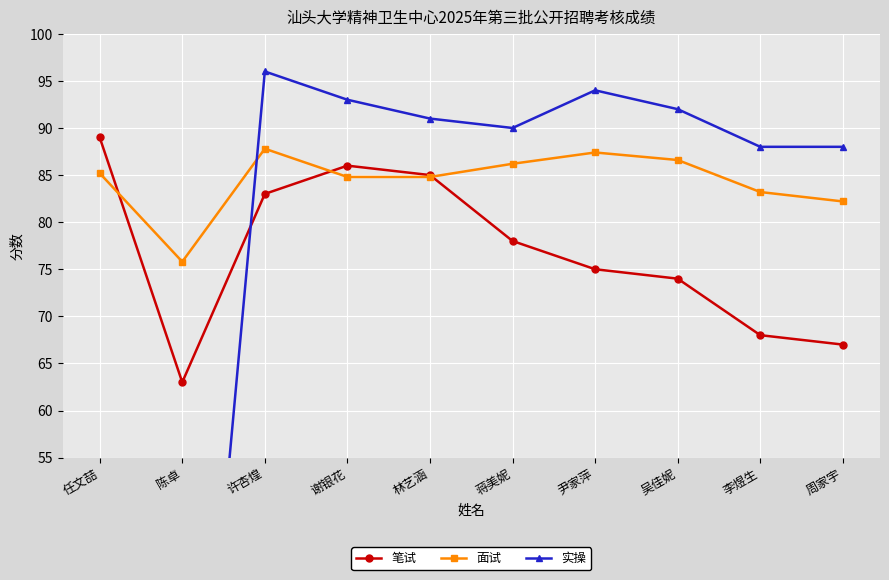

How many lines are shown in the chart?

3